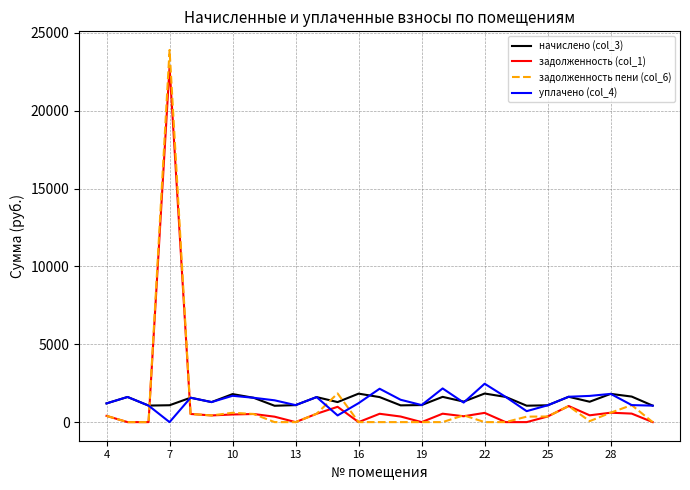

List the series in order of their peak value, highest first.

задолженность пени (col_6), задолженность (col_1), уплачено (col_4), начислено (col_3)